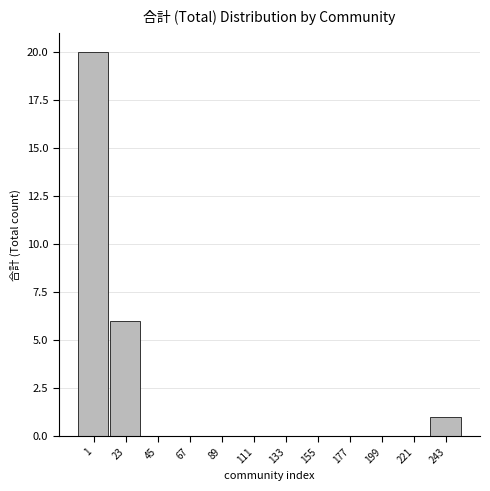

Reading left to right, extract all data points from this chart.

1=20	23=6	45=0	67=0	89=0	111=0	133=0	155=0	177=0	199=0	221=0	243=1